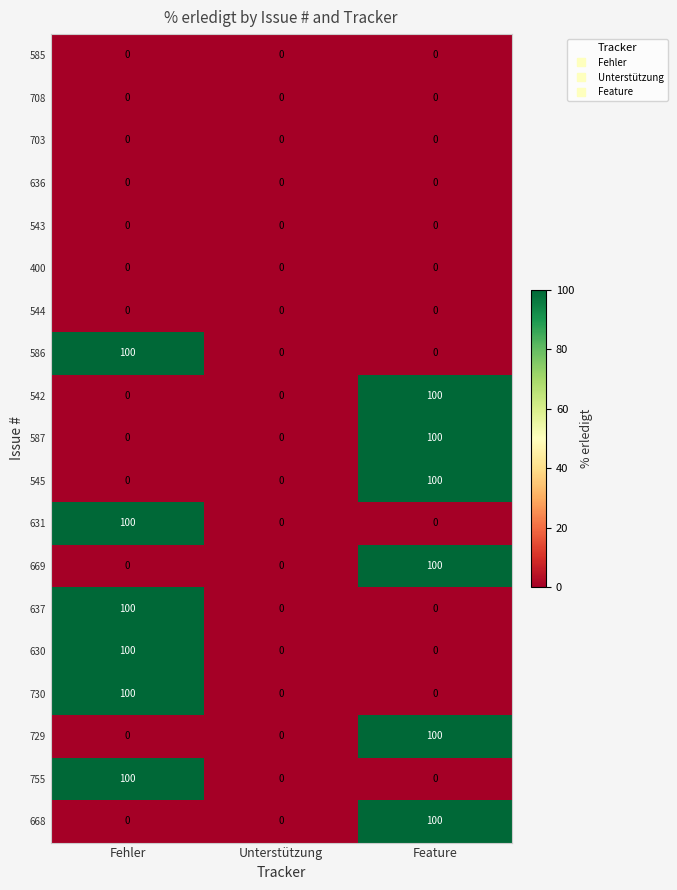

At which label does 586 reach its peak?

Fehler